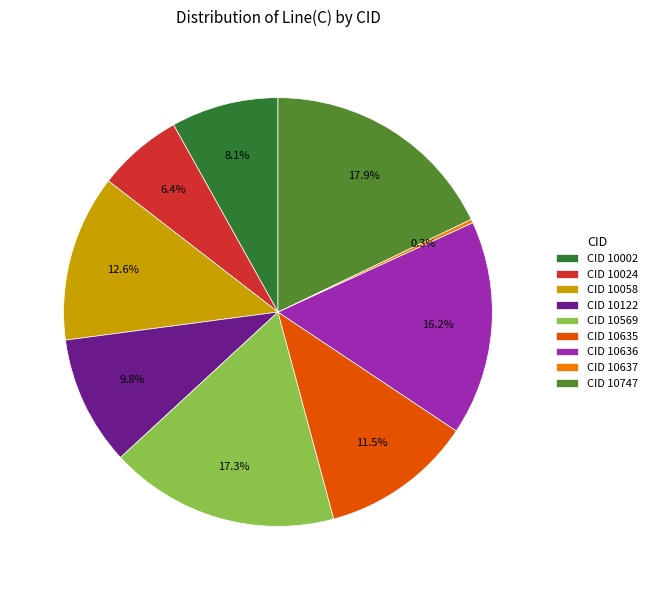

Which slice is the smallest?

CID 10637